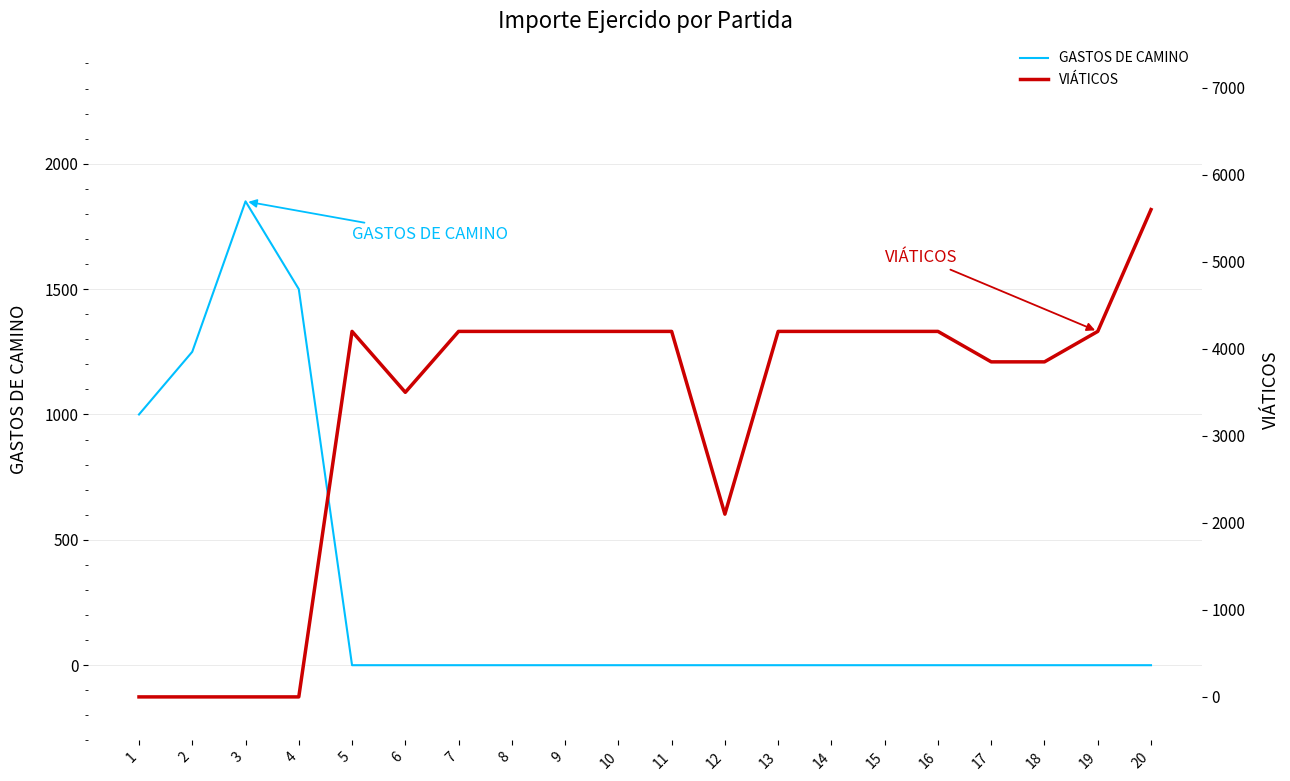

The value of VIÁTICOS at 11 is 1510. True or false?

False